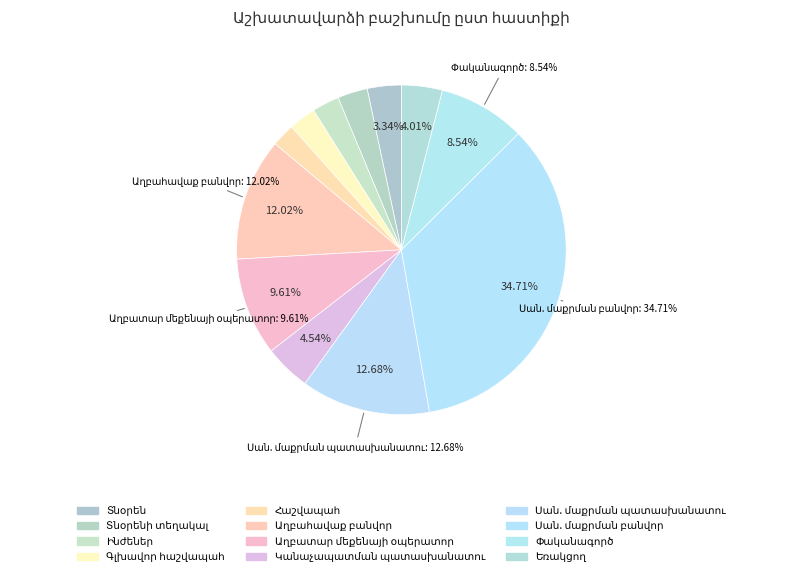

What is the smallest slice in the pie chart?

Հաշվապահ